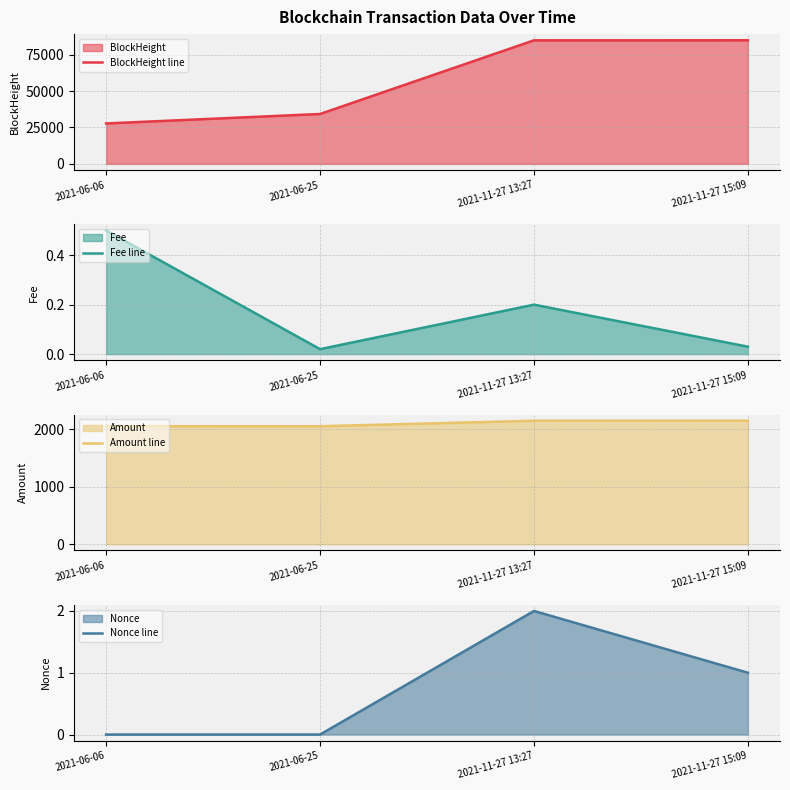

Does the chart display data point markers on the line(s)?

No